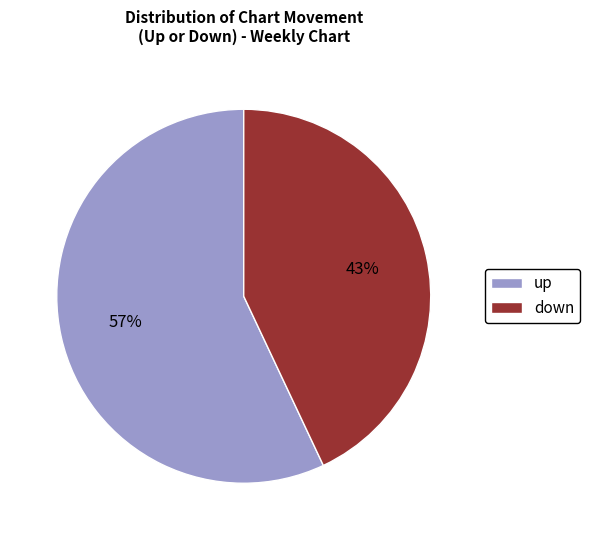

What is the ratio of the value at down to the value at up?

0.8